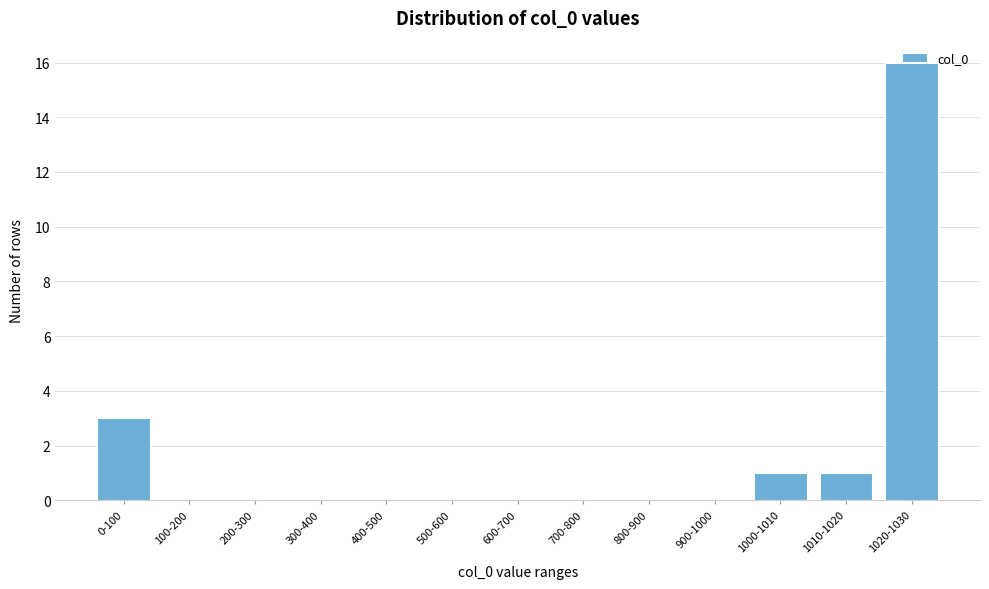

True or false: the data shows -10 at 200-300.

False